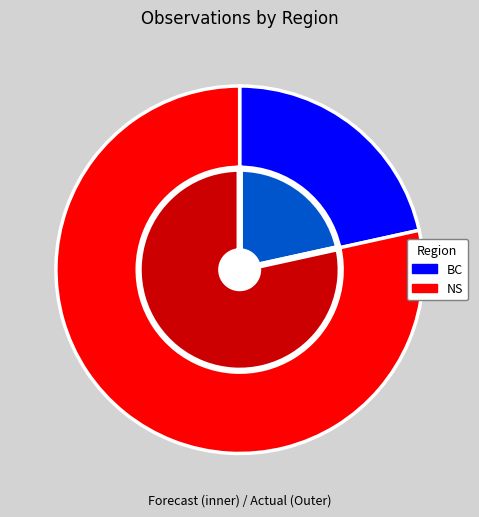

Count the number of slices in the pie.

2